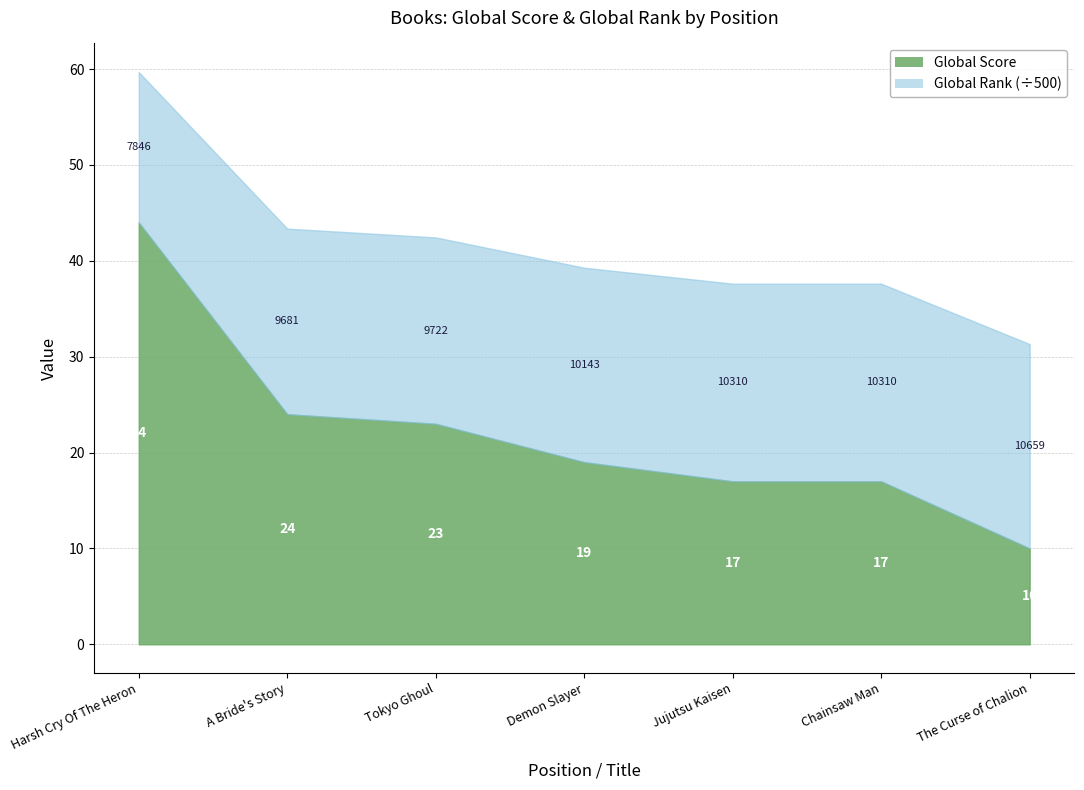

What is the approximate value of Global Rank at Jujutsu Kaisen?

10310